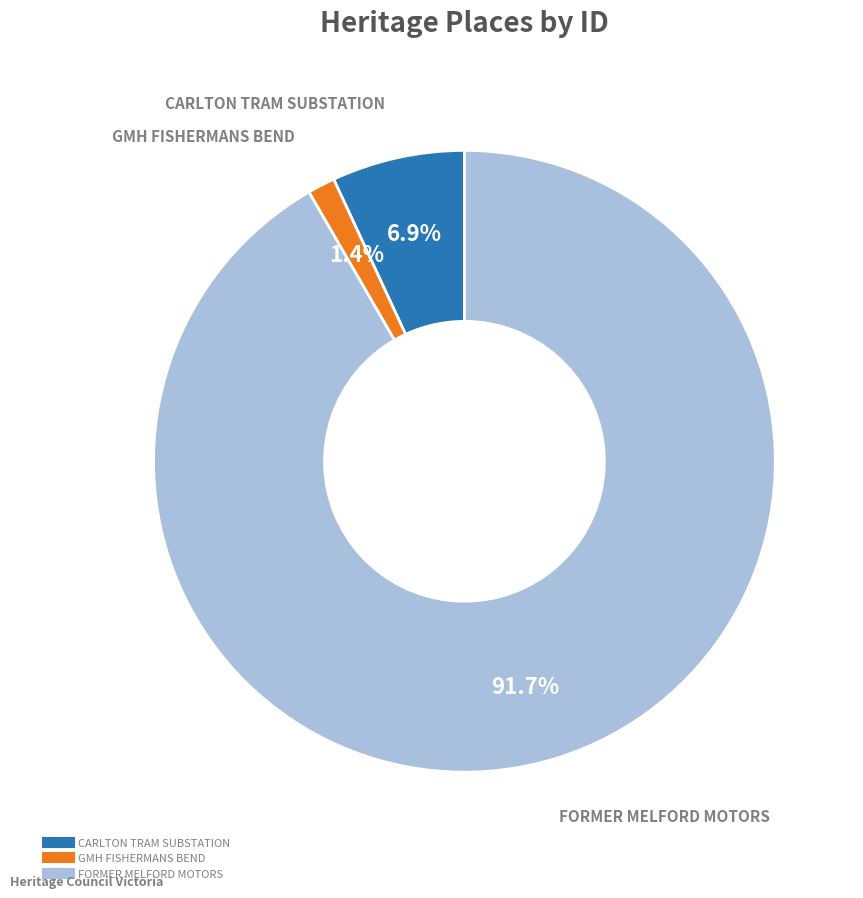

The FORMER MELFORD MOTORS slice represents 92% of the pie. True or false?

True